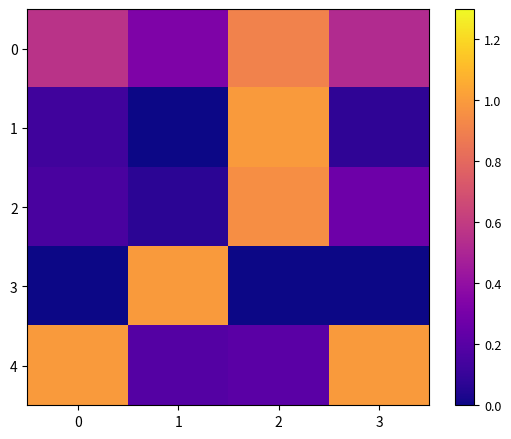

What is the difference between the highest and lowest values at 2?

1.0